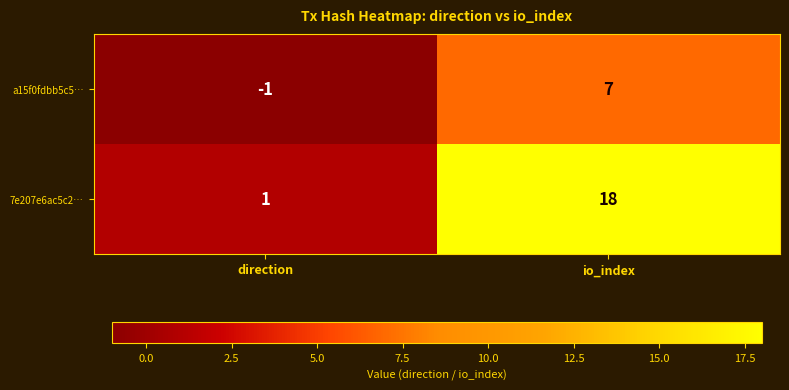

What is the difference between the highest and lowest values at direction?

2